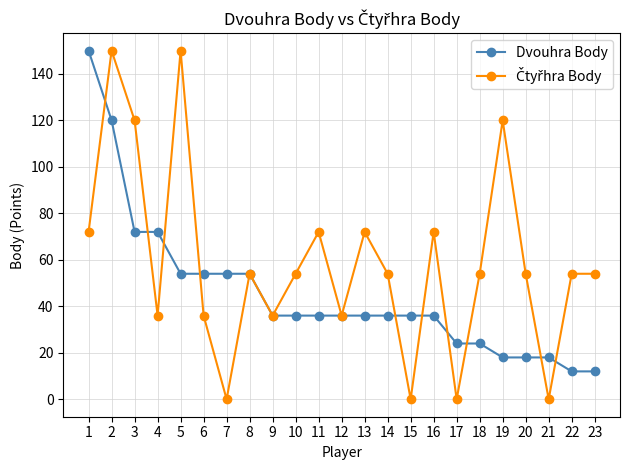

What is the difference between the highest and lowest values at 18?

30